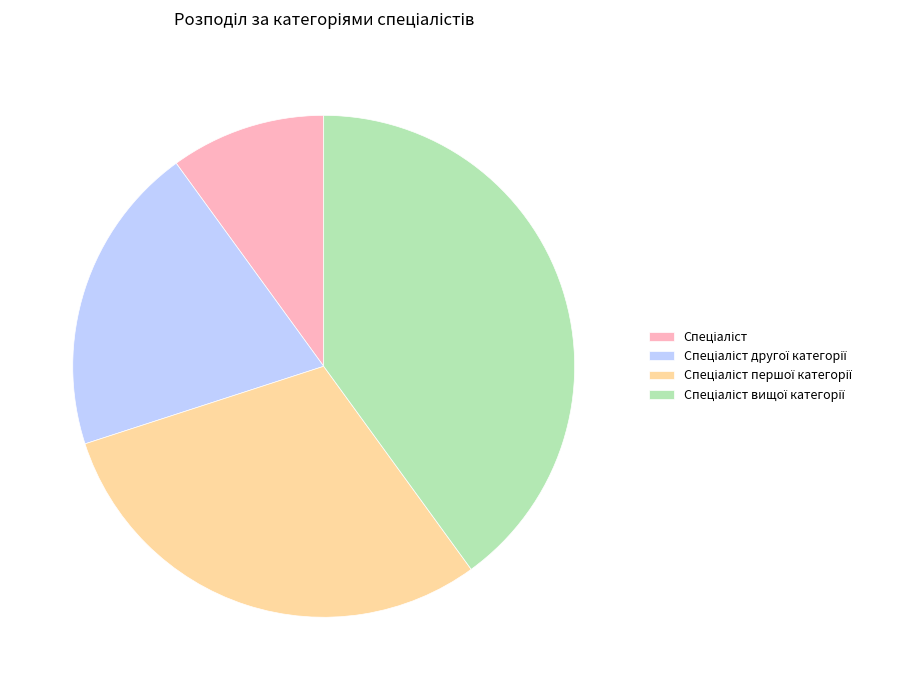

Does any single category account for the majority?

No